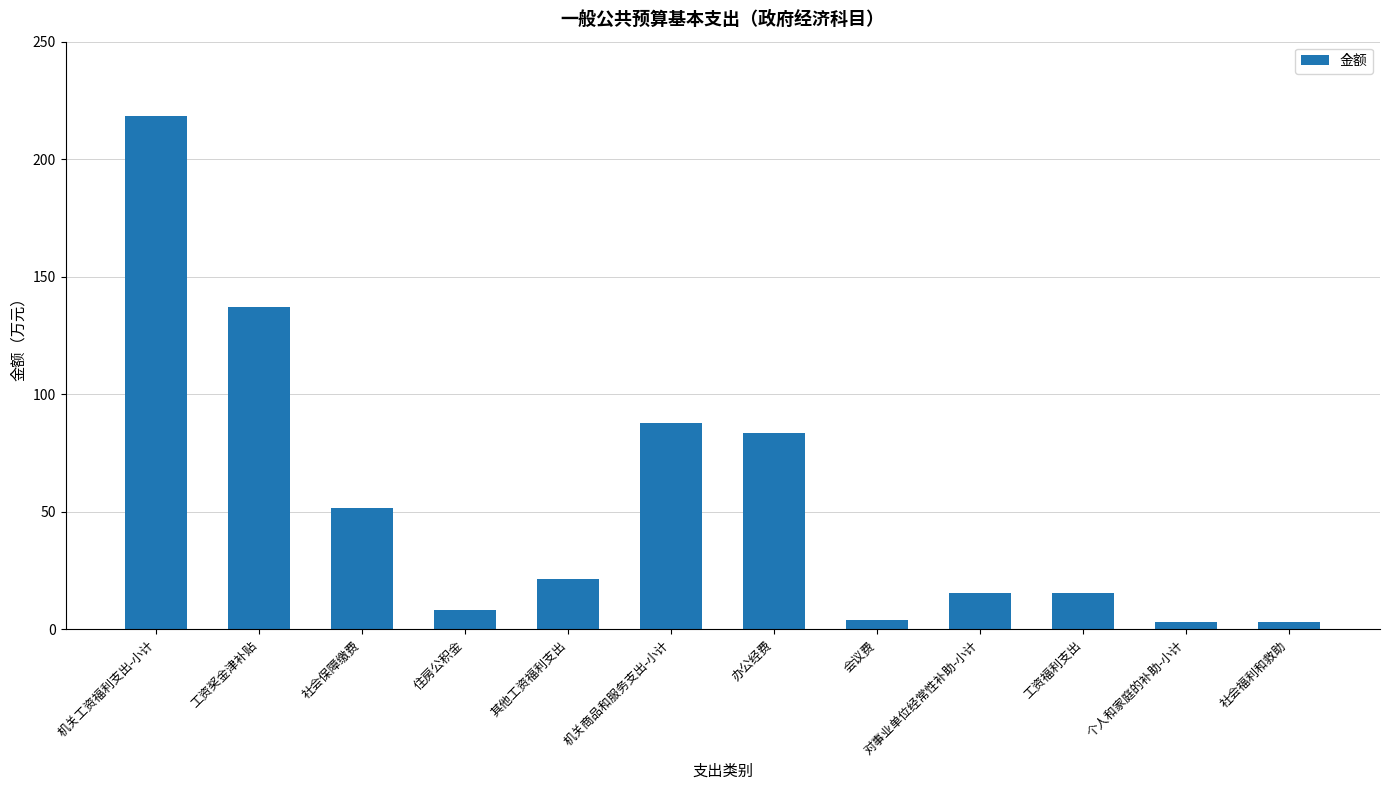

Read the value at 机关工资福利支出-小计.

218.4